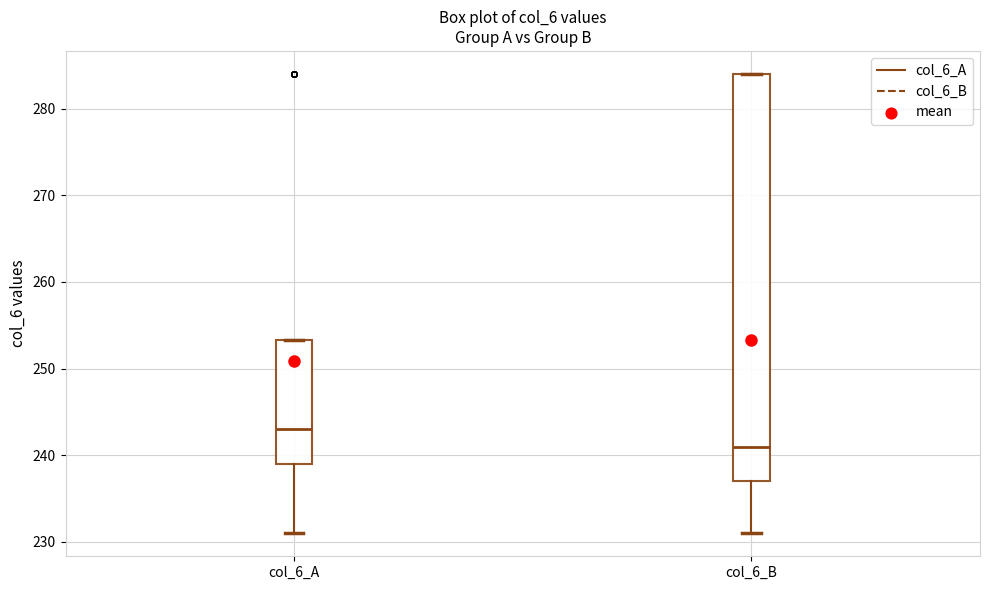

Reading left to right, read every box against the y-axis: the position of its median line, the range the box covers, and the ends of its whiskers. The values are not printed on the chart, so give them approximately, as read against the axis.

col_6_A: median 243, box 239 to 253, whiskers 231 to 253
col_6_B: median 241, box 237 to 284, whiskers 231 to 284